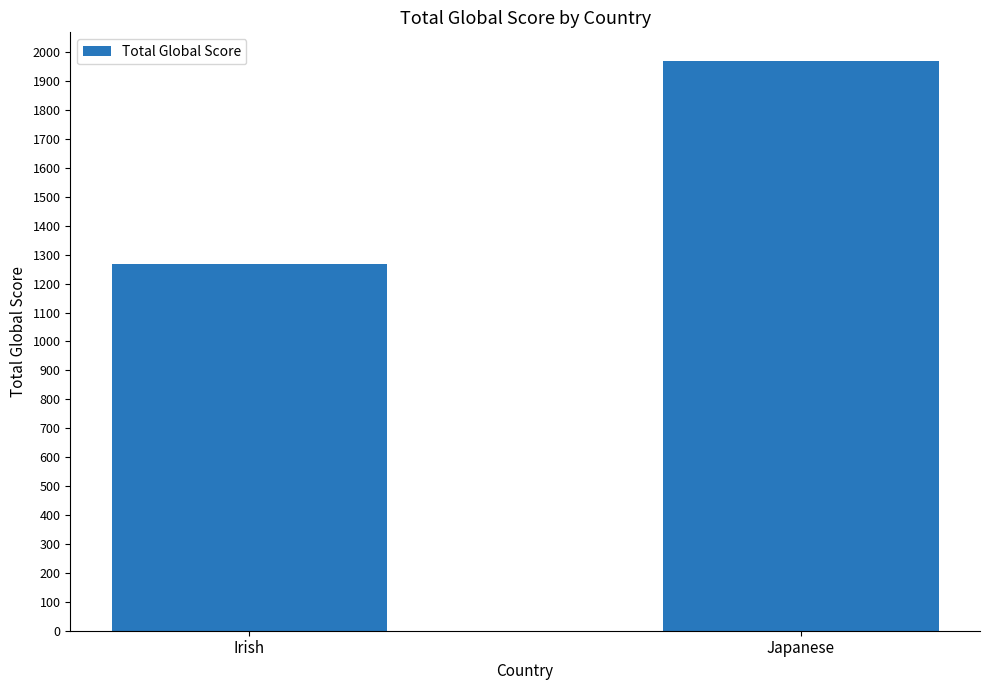

Which label corresponds to the smallest value in the chart?

Irish